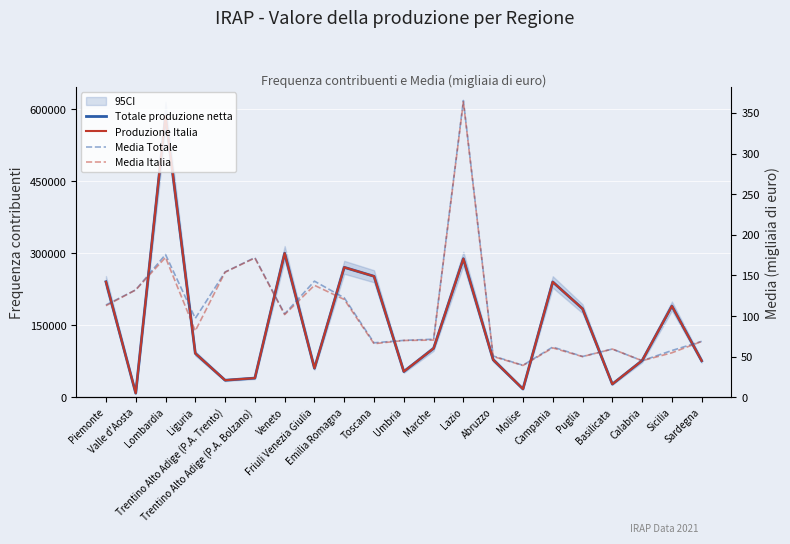

The value of Totale produzione netta at Trentino Alto Adige (P.A. Bolzano) is 40160.0. True or false?

True